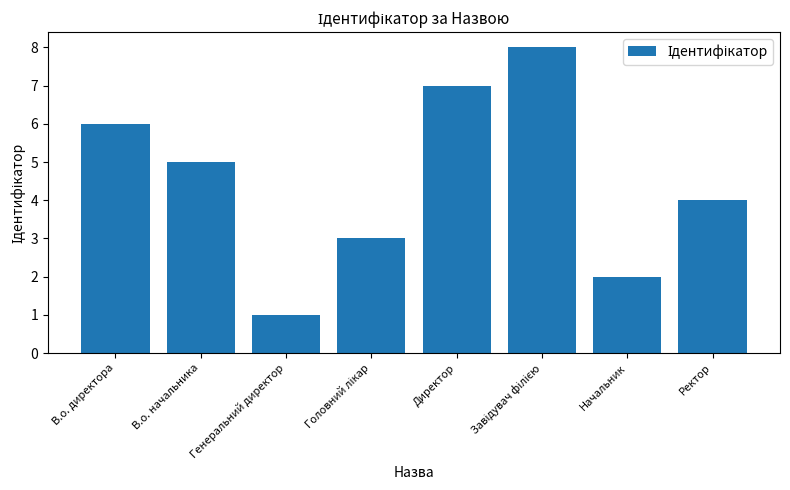

At which label is the value closest to 4?

Ректор